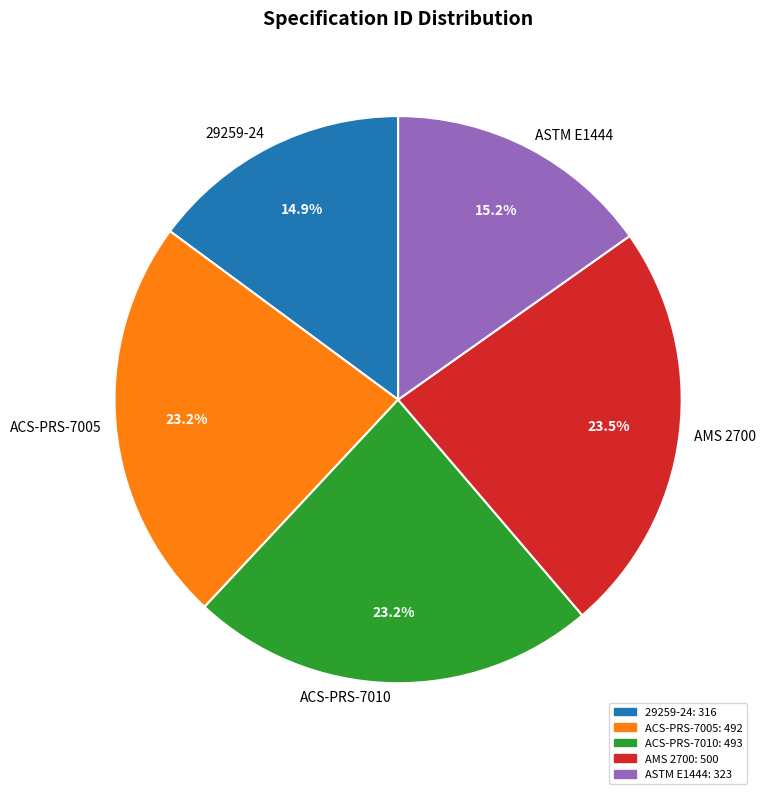

How many slices are in this pie chart?

5